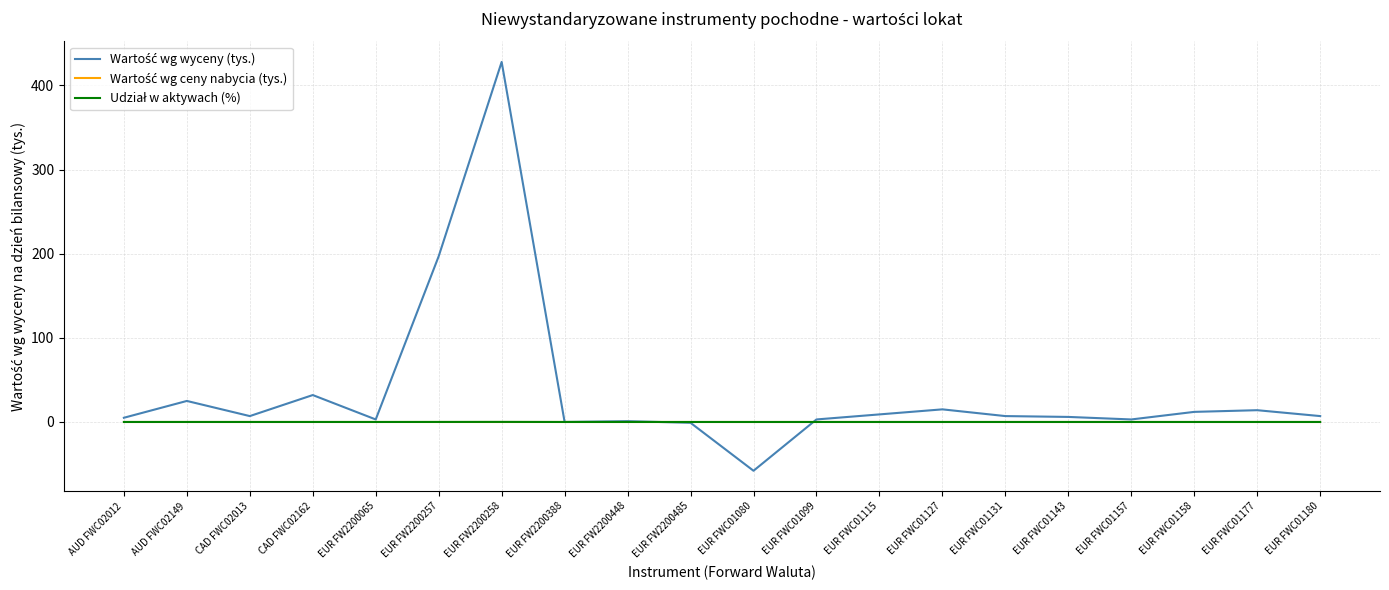

Which label corresponds to the largest value in the chart?

EUR FW2200258